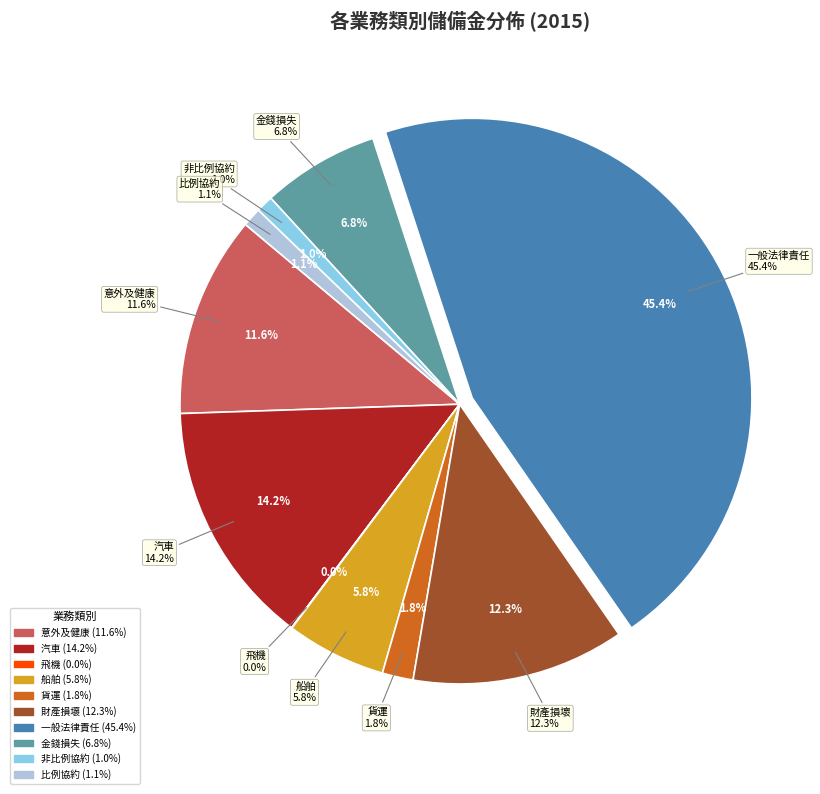

Count the number of slices in the pie.

10